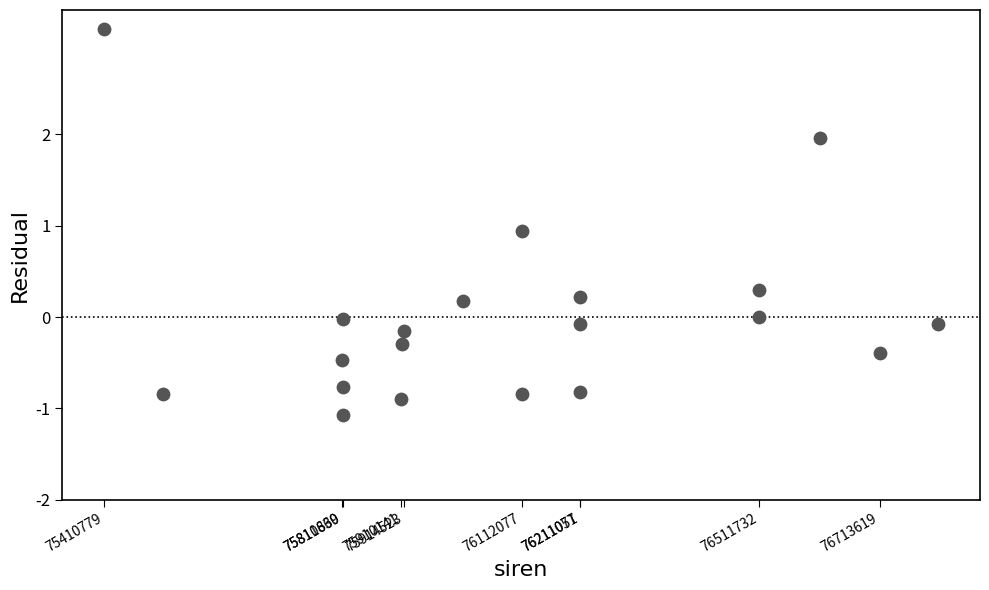

What is the range of Y values (max minus min)?

4.2